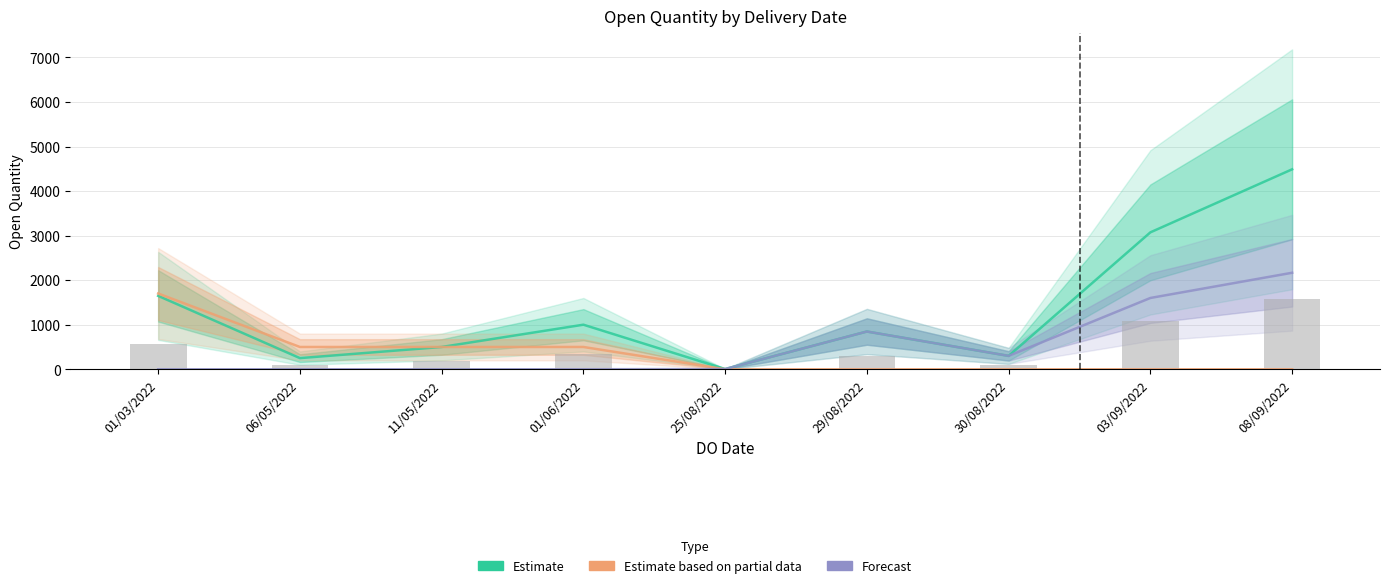

Reading right to left, transcribe all the data shown in this chart.

Estimate: 4488	3073	300	847	5	1000	500	250	1647
Estimate based on partial data: 0	0	0	0	0	500	500	500	1700
Forecast: 2166	1600	300	847	5	0	0	0	0